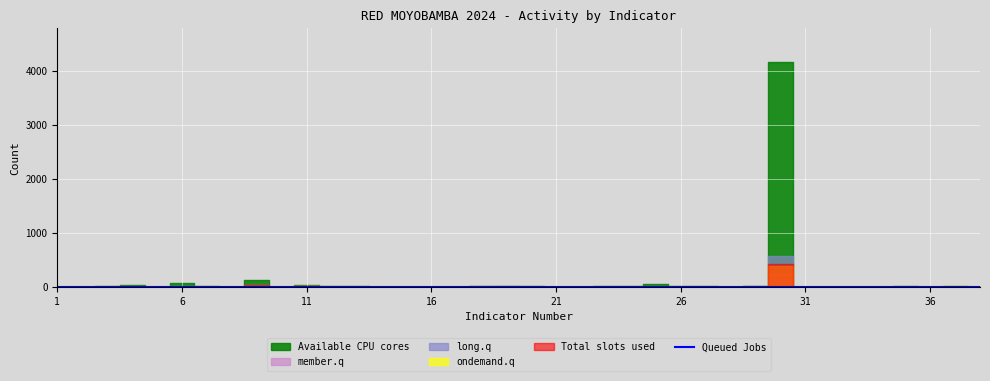

True or false: Available CPU cores and Queued Jobs intersect in this chart.

False